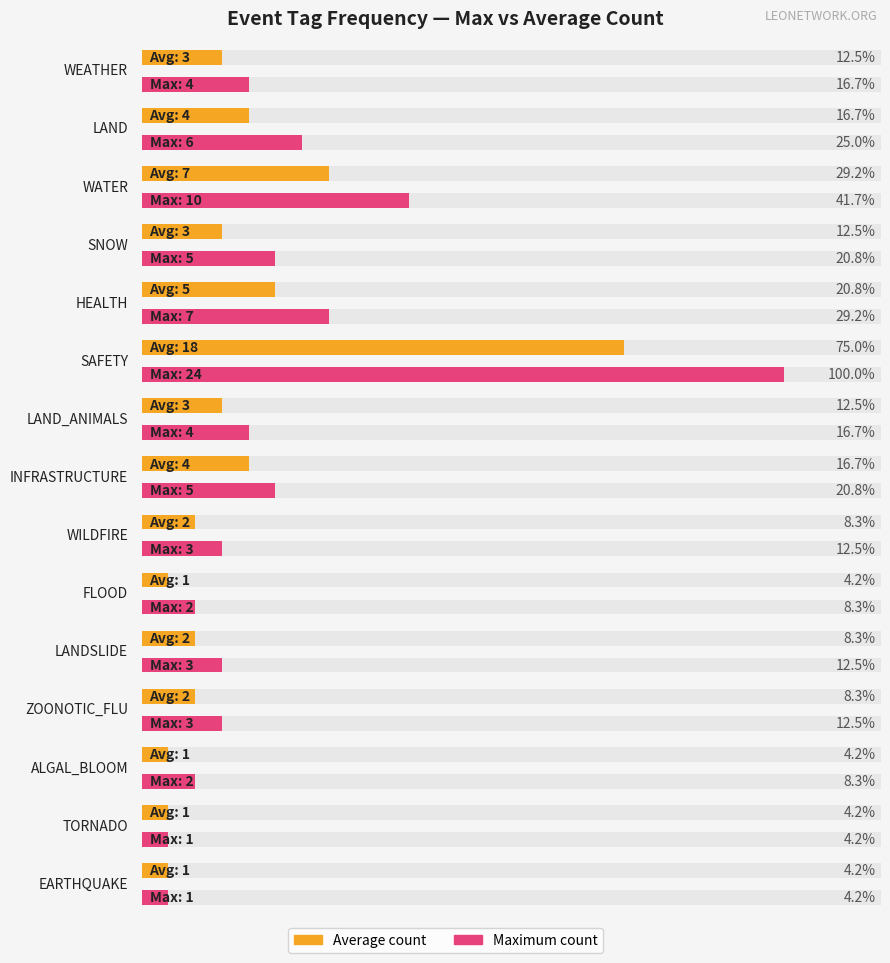

What is the difference between the maximum and second lowest values in the HEALTH series?

1